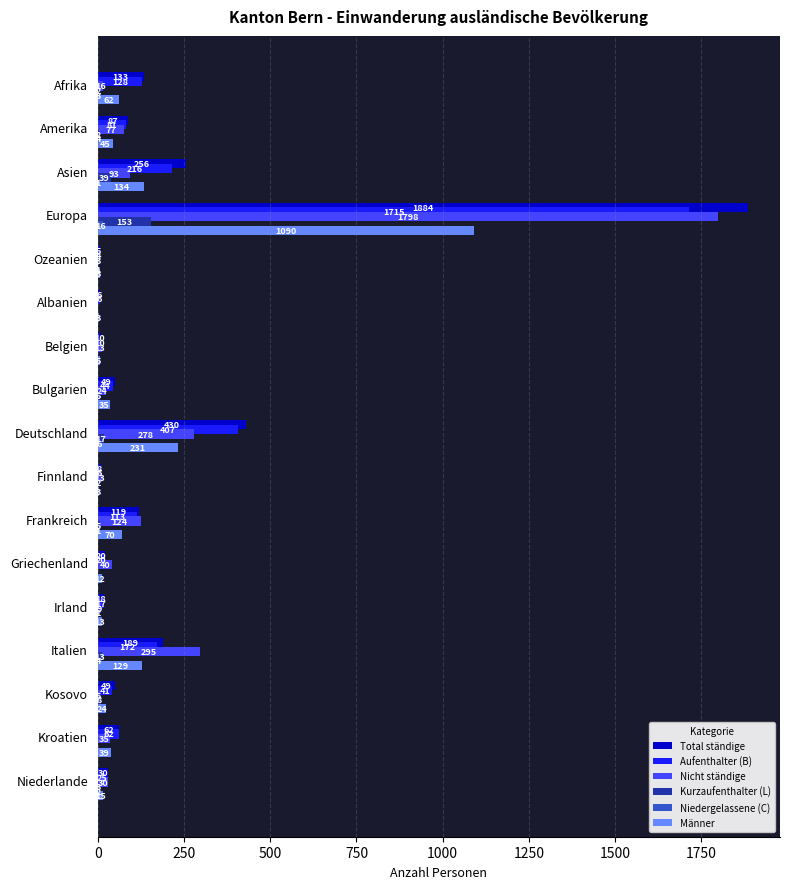

Which series changed the most between Asien and Griechenland?

Total ständige